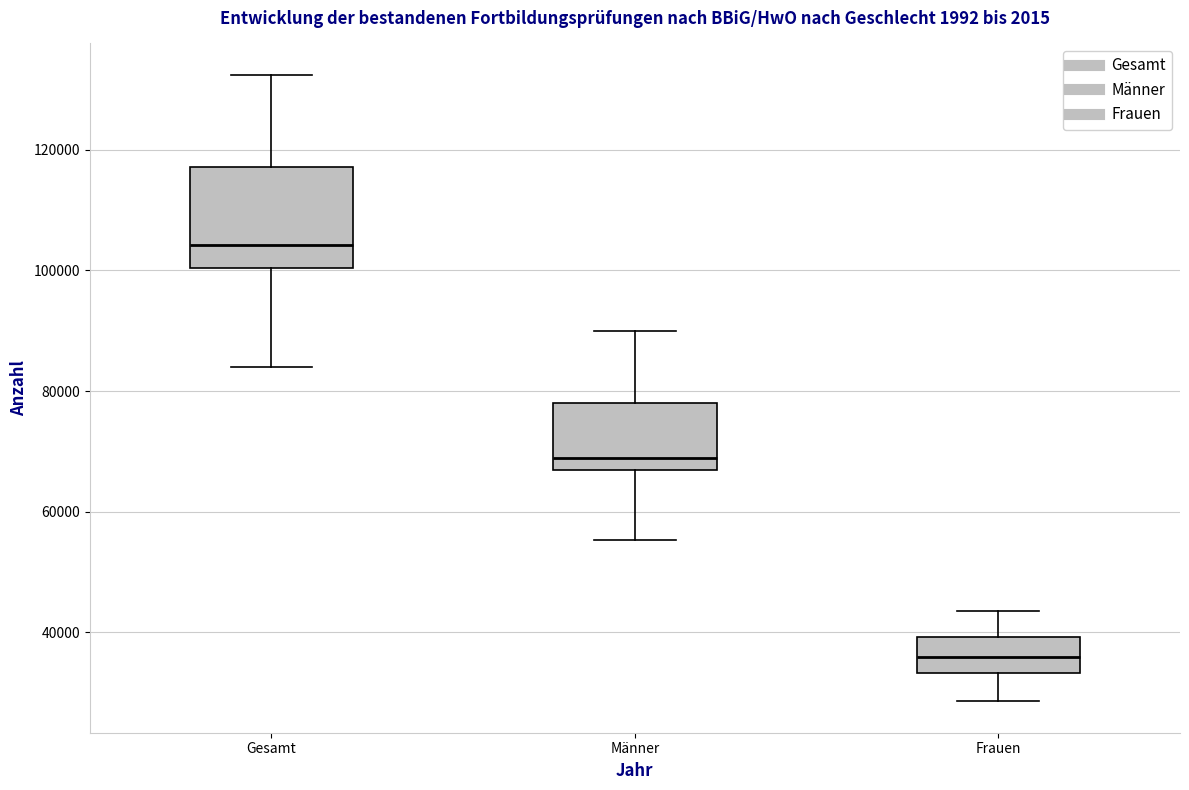

Which box's median line is the highest?

Gesamt